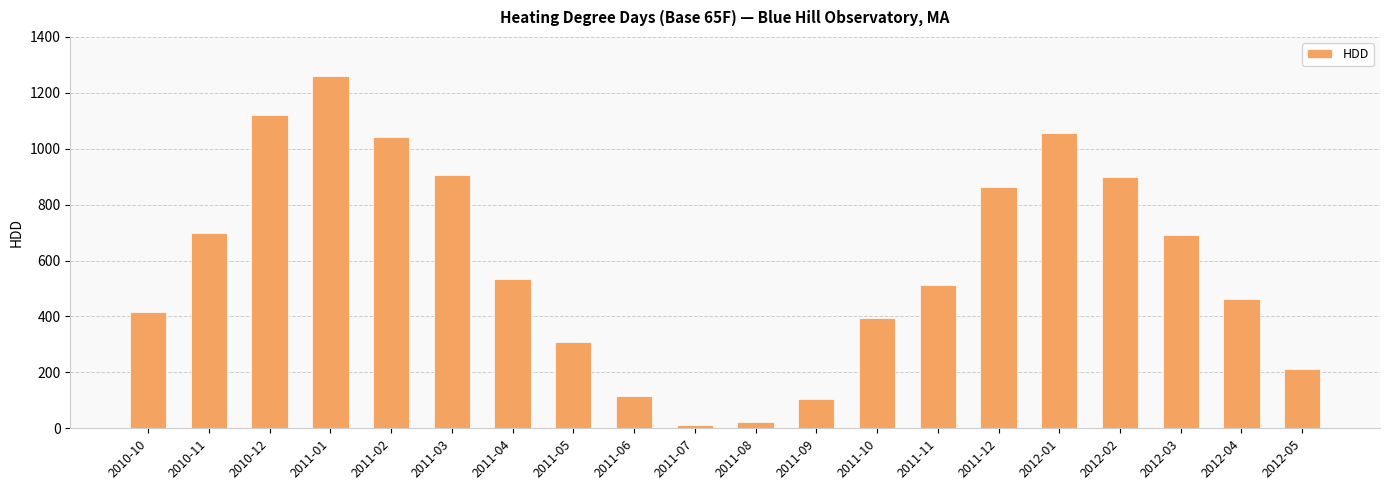

Where is the data nearest to the value 636?

2012-03